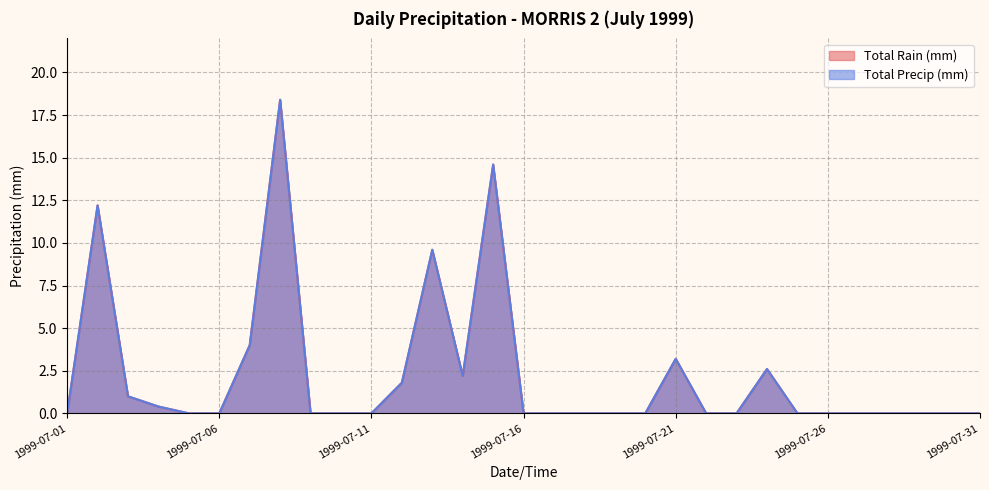

How many lines are shown in the chart?

2